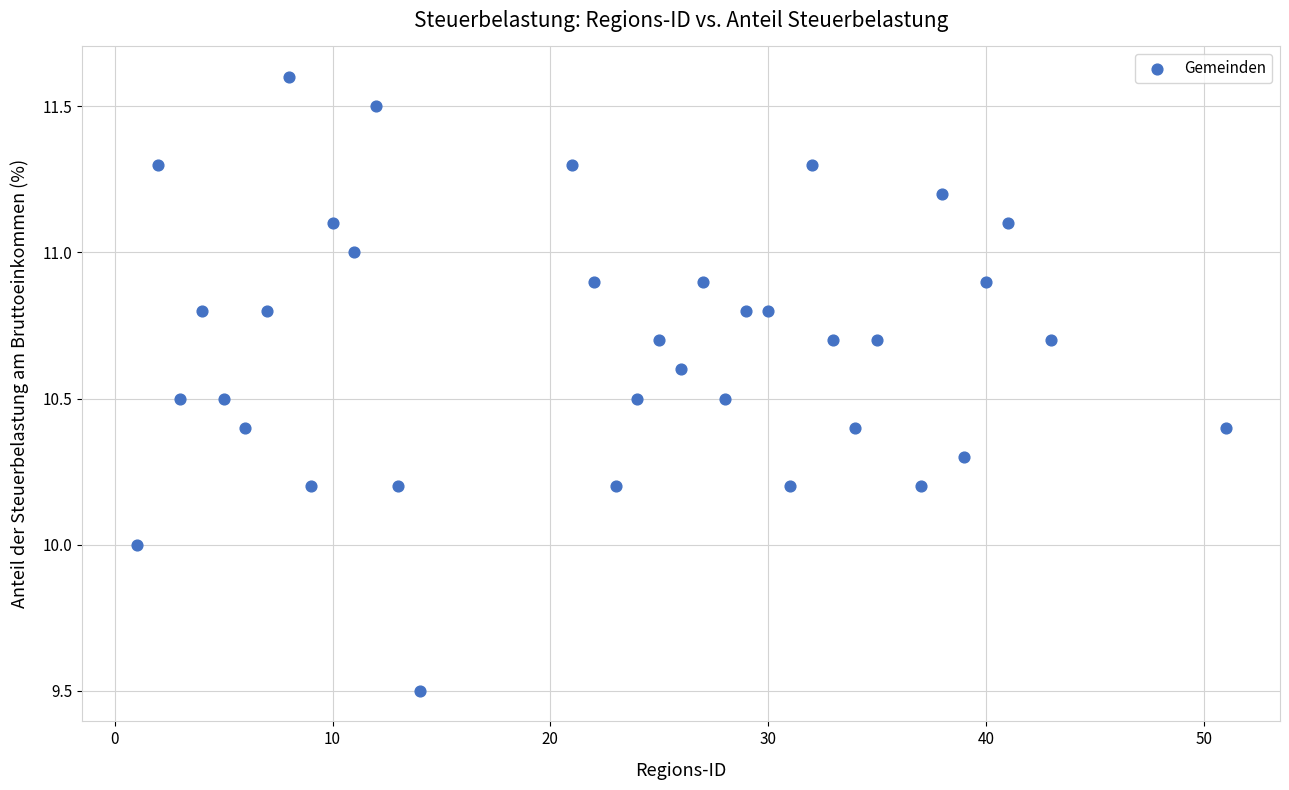

What is the range of Y values (max minus min)?

2.1